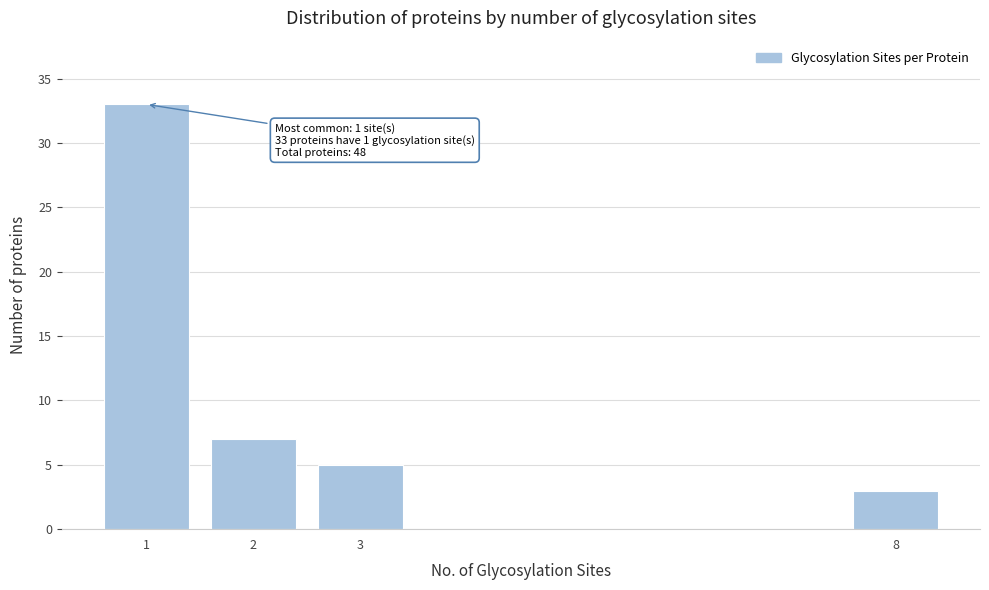

Reading left to right, extract all data points from this chart.

1=33	2=7	3=5	8=3